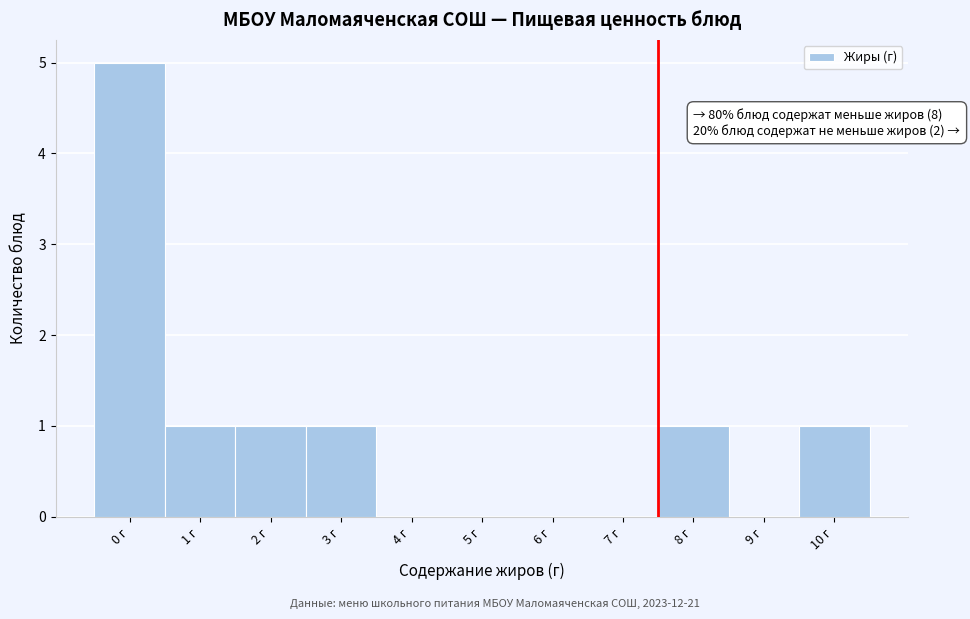

Reading left to right, extract all data points from this chart.

0 г=5	1 г=1	2 г=1	3 г=1	4 г=0	5 г=0	6 г=0	7 г=0	8 г=1	9 г=0	10 г=1